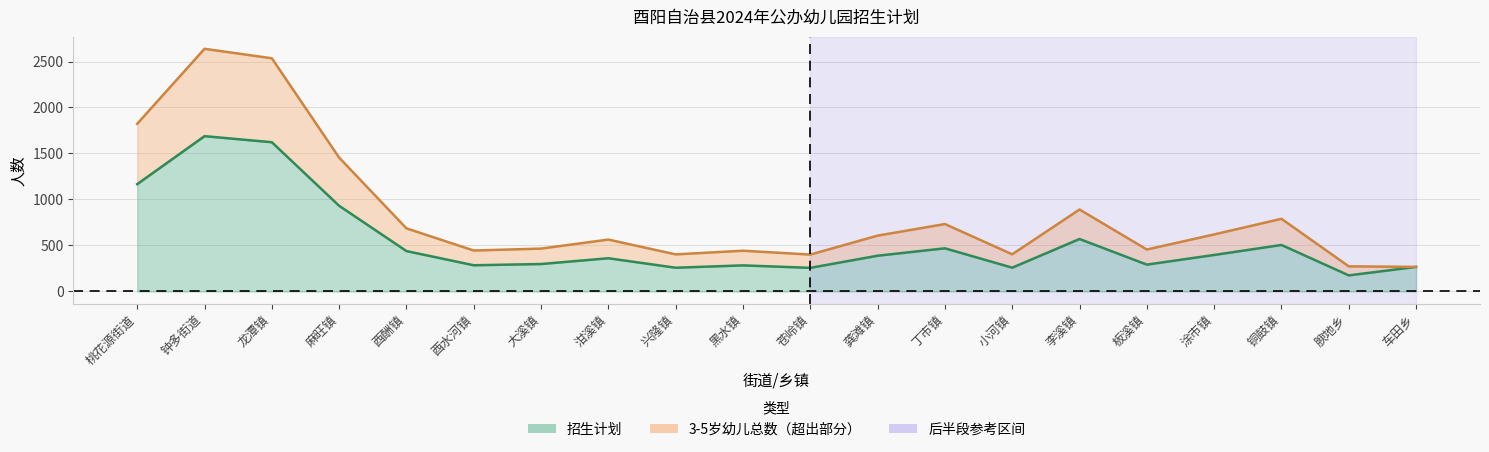

In 3-5岁幼儿总数（线）, how many points are lower than both neighbors (excluding endpoints)?

5